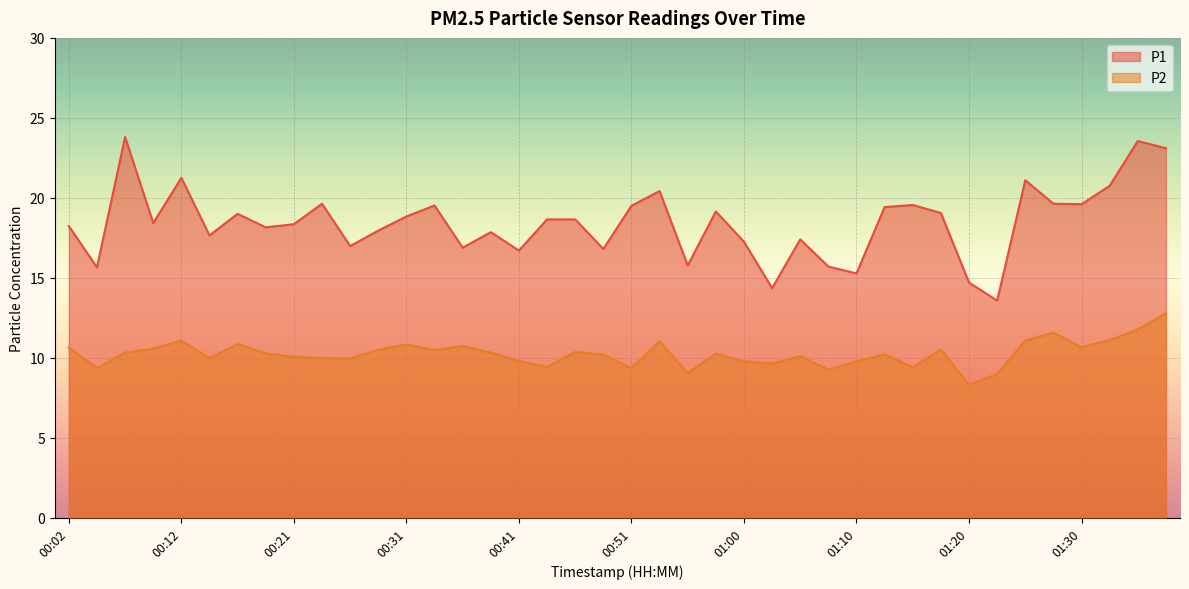

What are all the series names shown in the legend?

P1, P2